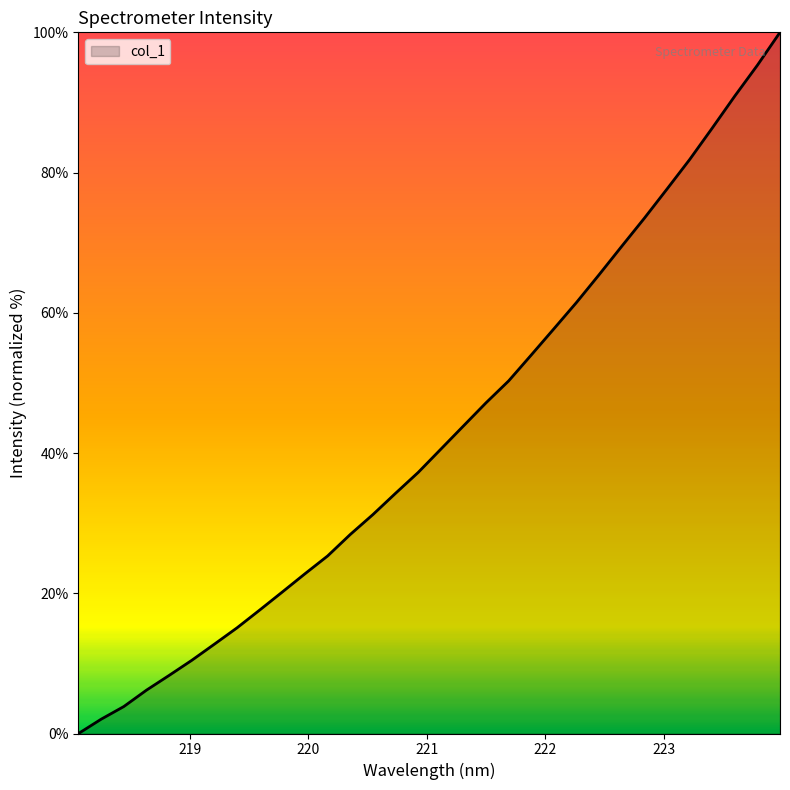

What is the sum of all values?

1371.2